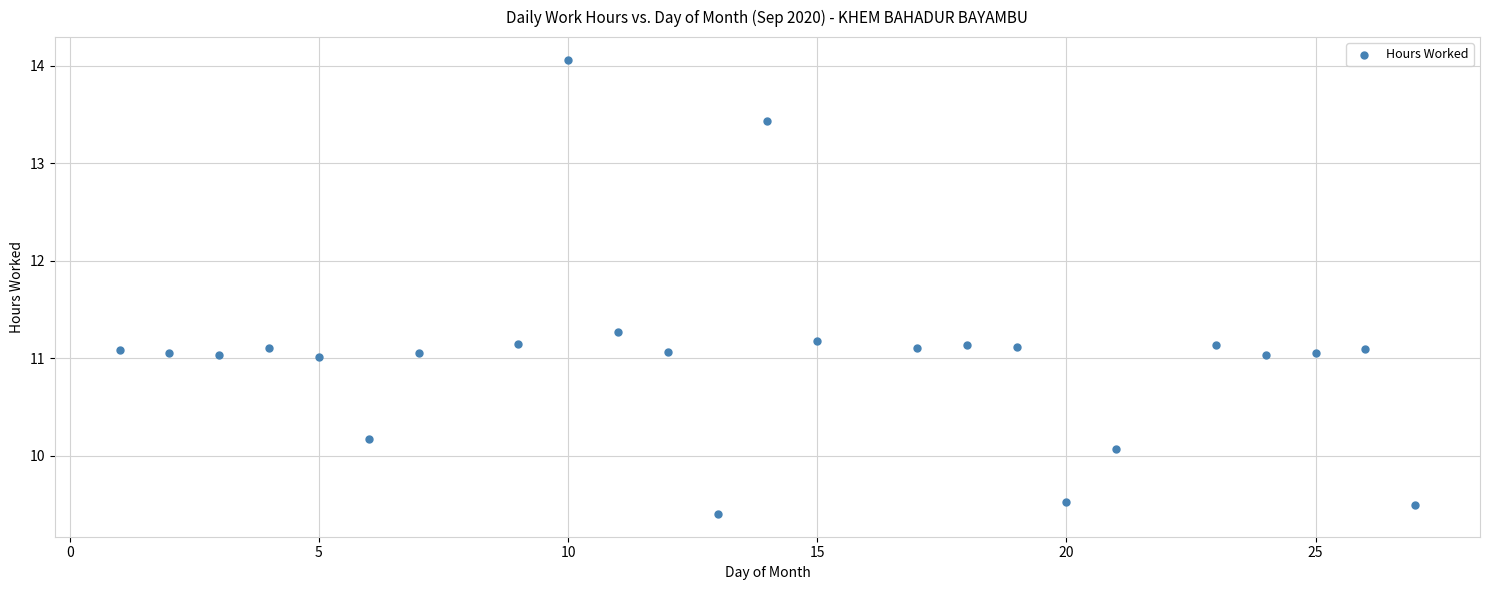

How many points are shown in the scatter plot?

24